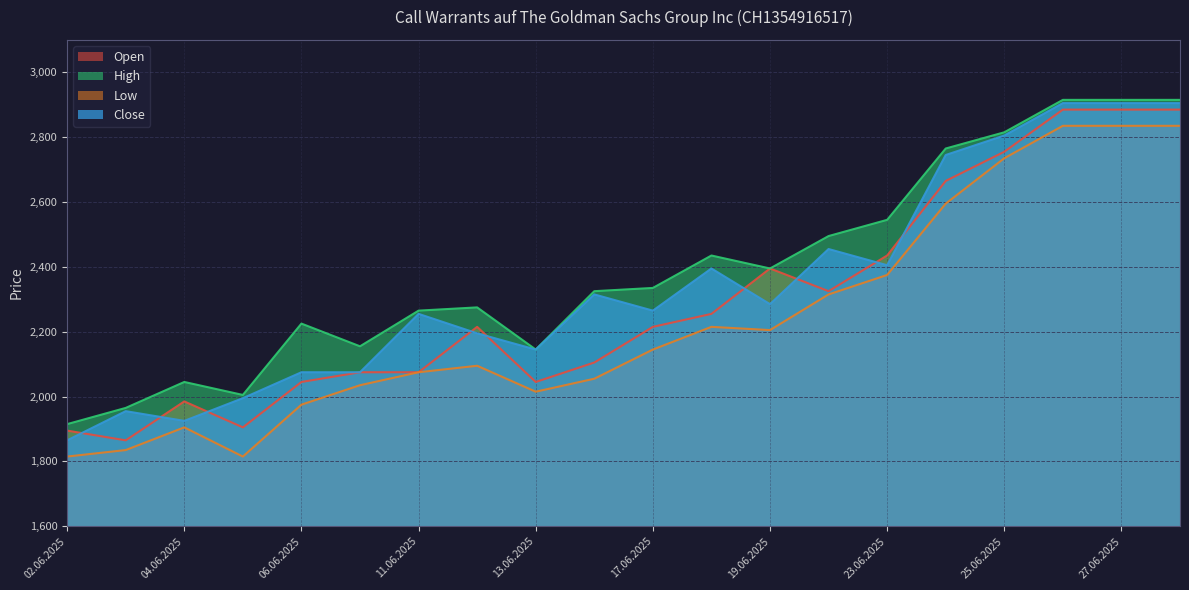

Where does the High series first go above 2335?

18.06.2025